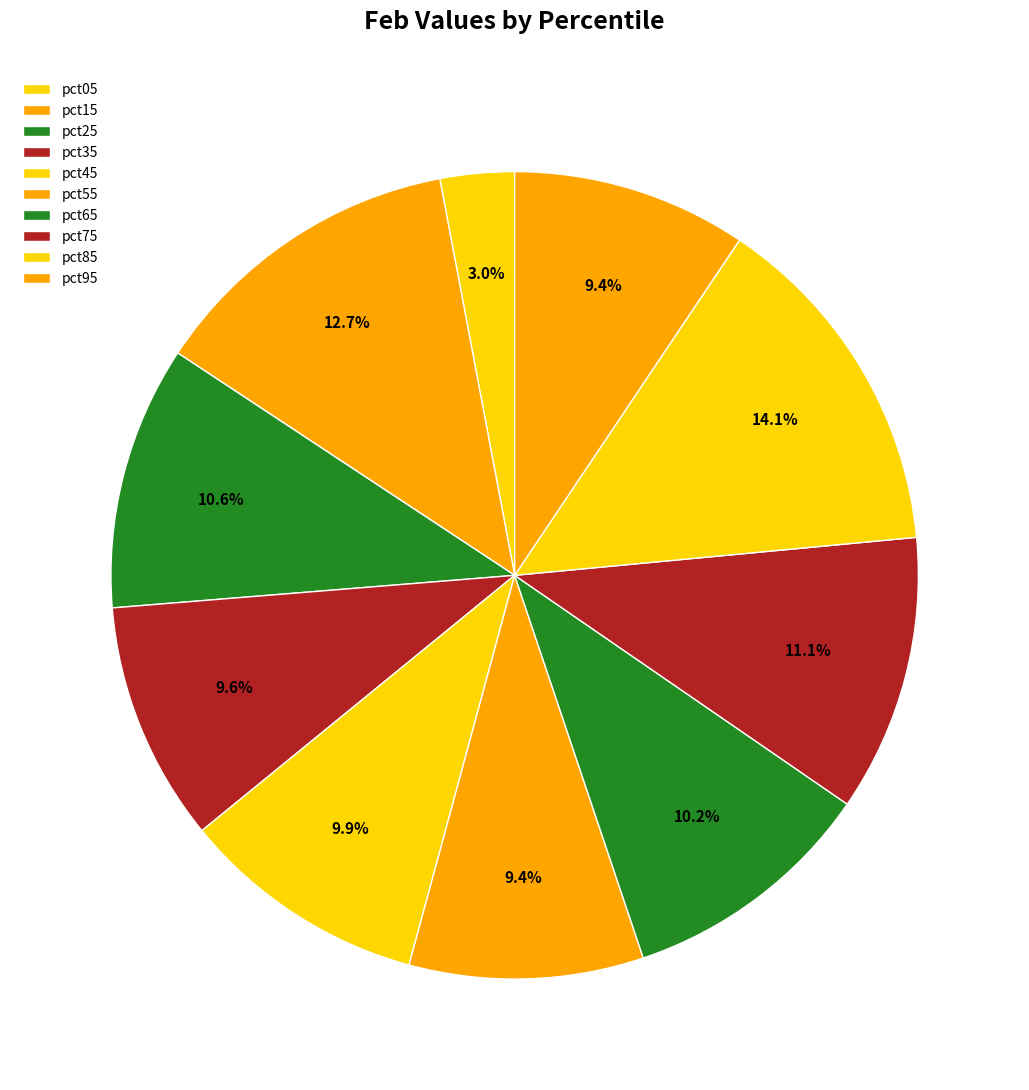

True or false: pct75 accounts for 11% of the total.

True